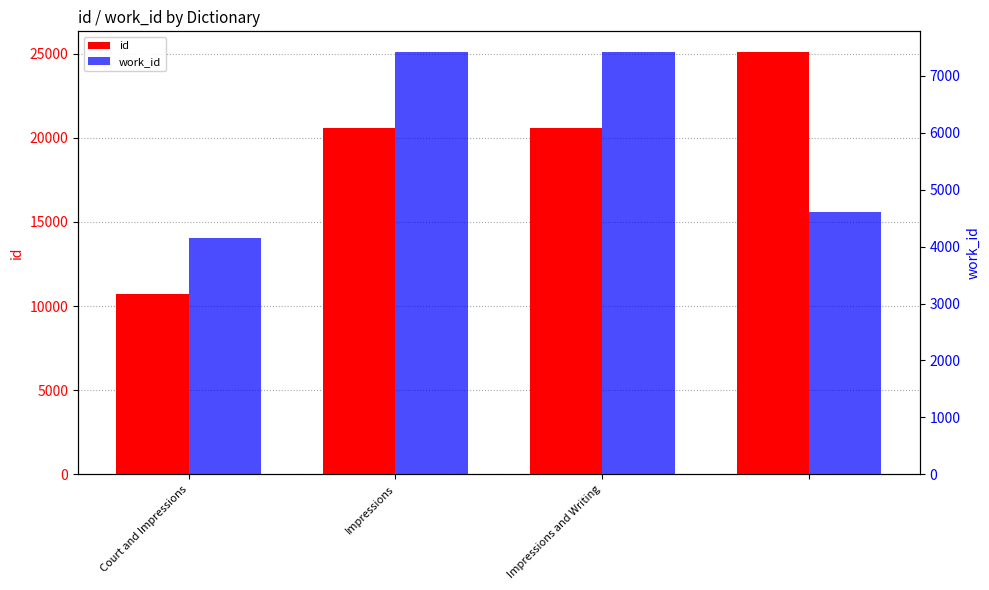

The value of work_id at Court and Impressions is 4153. True or false?

True